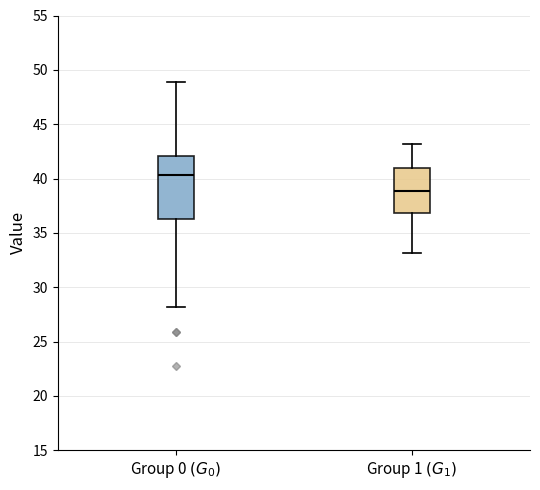

Which box has the lowest median line?

Group 1 $(G_1)$